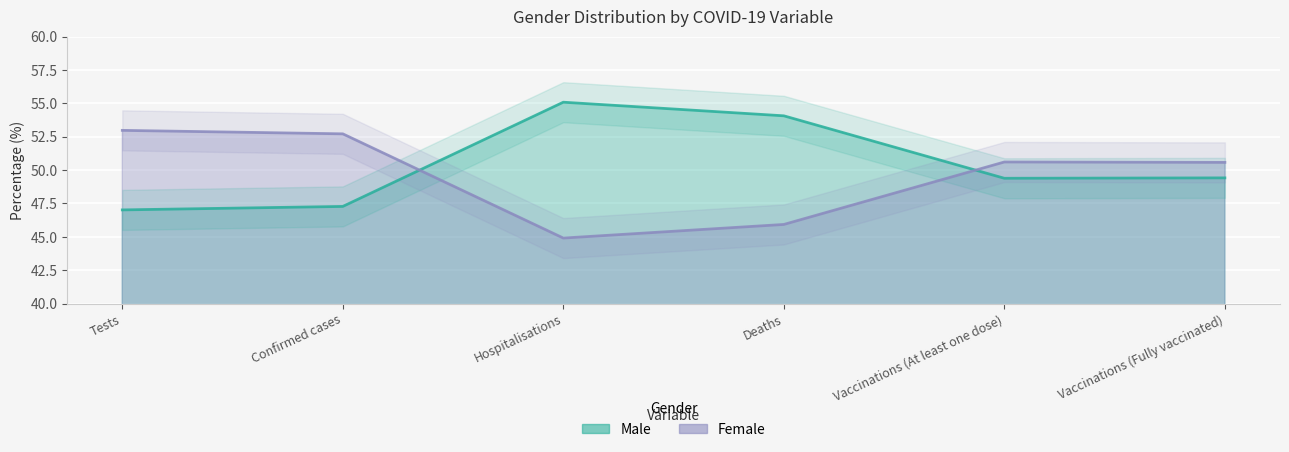

Rank the series by their maximum value, from highest to lowest.

Male, Female